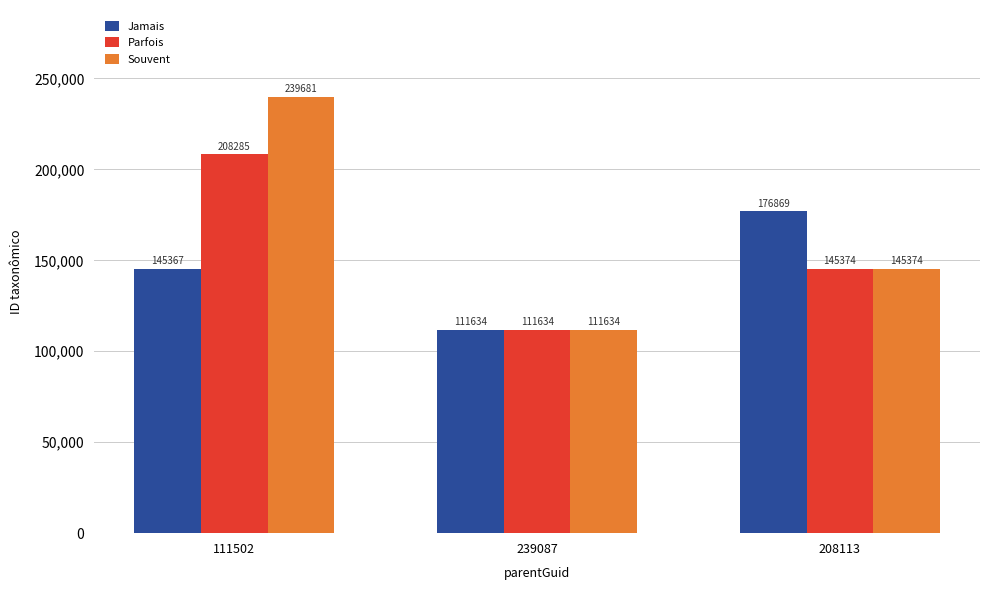

What is the difference between the second highest and minimum values in the Souvent series?

33740